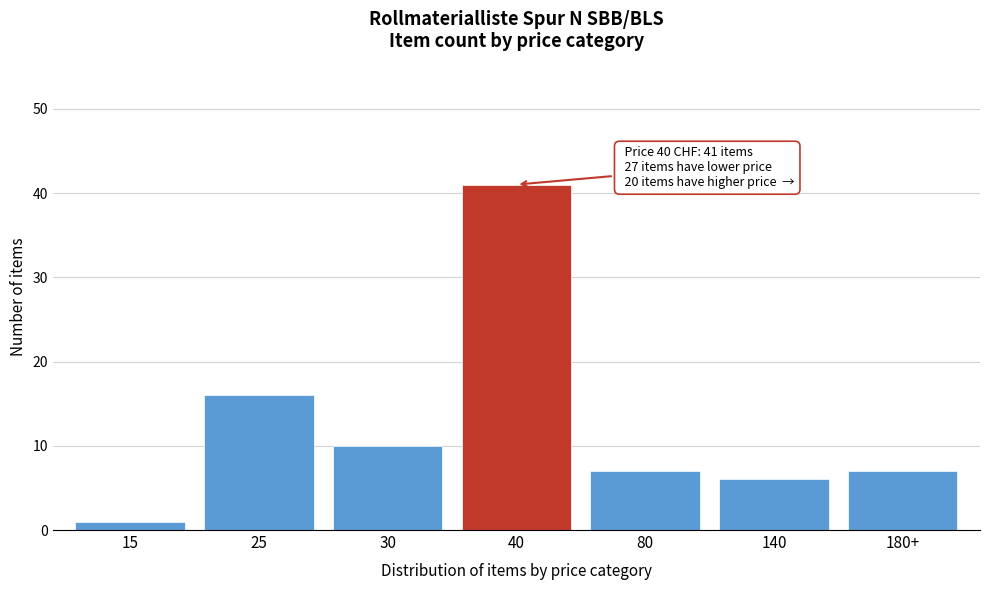

Reading left to right, what are all the values shown in this chart?

1	16	10	41	7	6	7